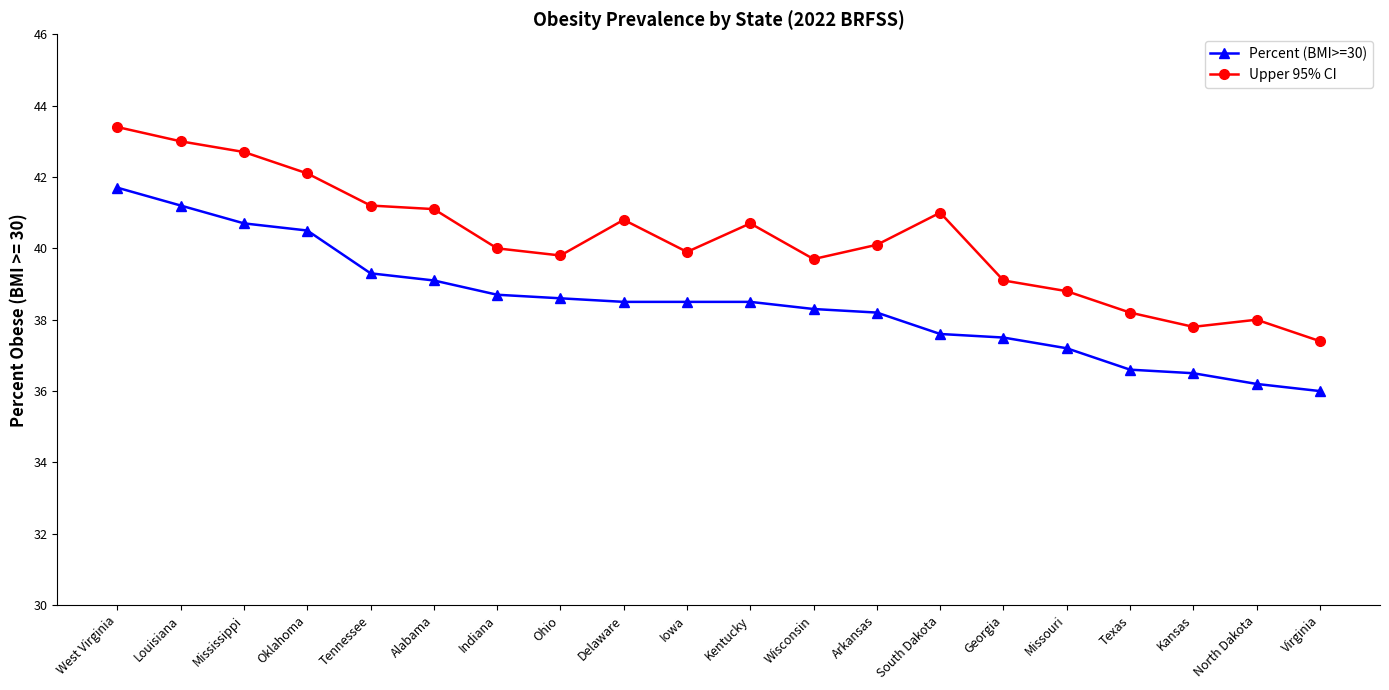

What is the average value of the Upper 95% CI series?

40.2